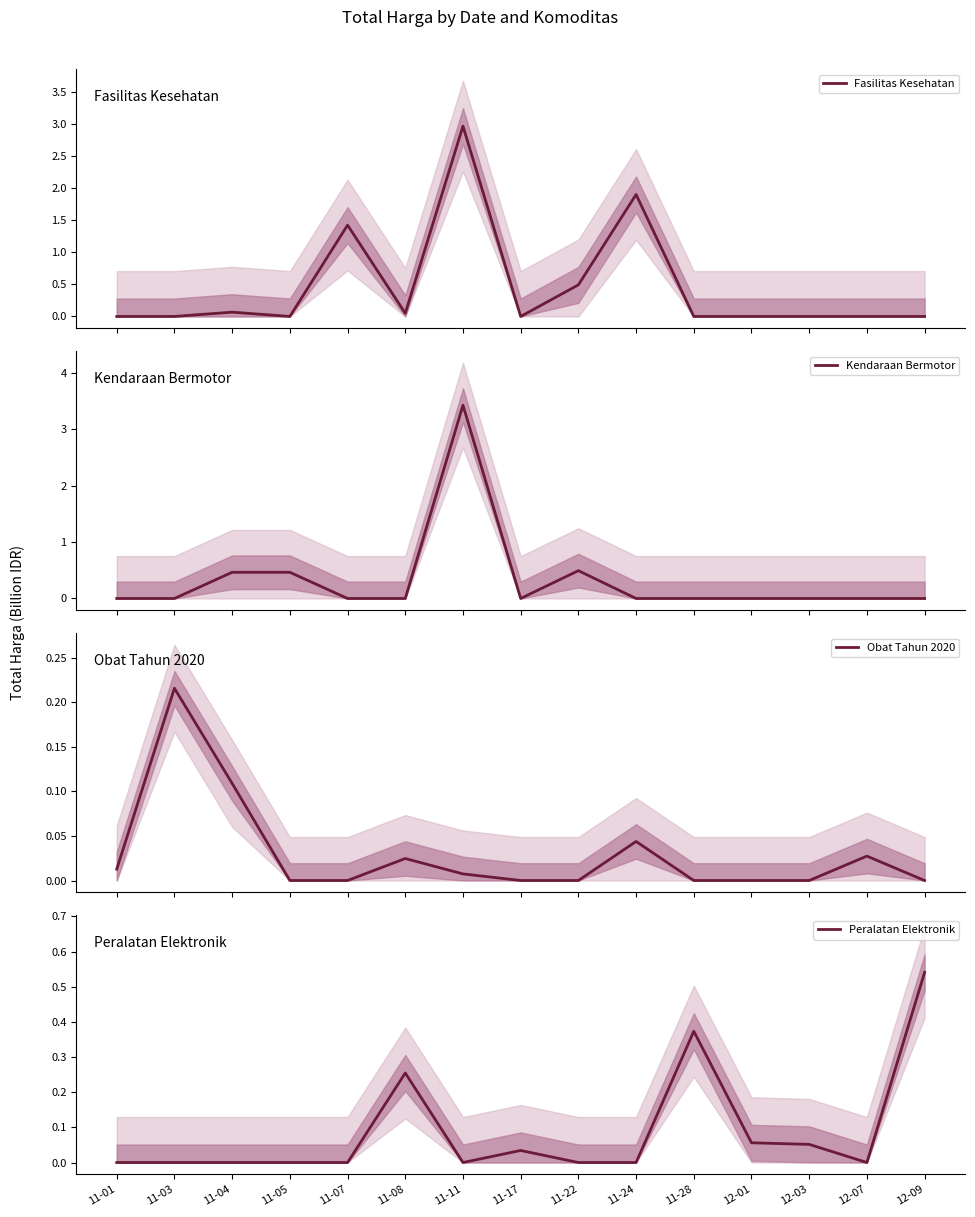

True or false: Obat Tahun 2020 and Peralatan Elektronik intersect in this chart.

True